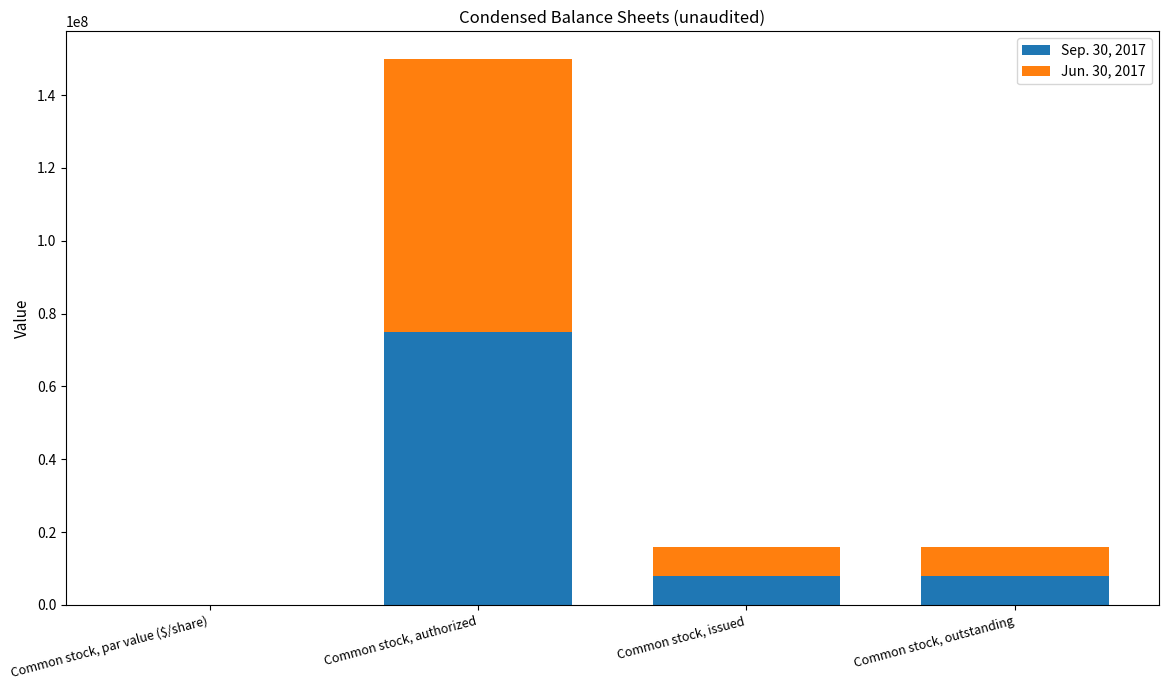

What is the total value across all series at Common stock, authorized?

150000000.0